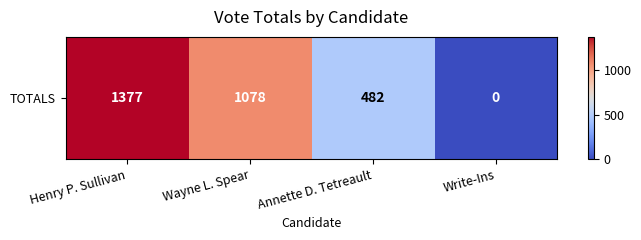

Is it true that the value at Wayne L. Spear is 1671?

False